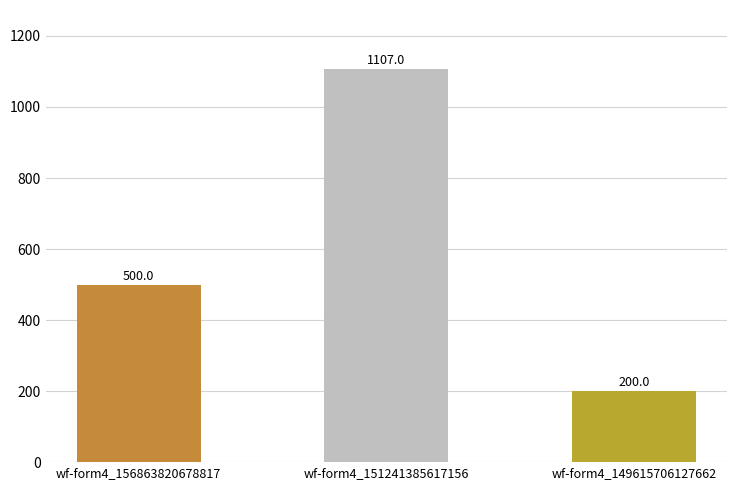

List the labels in order of value, smallest first.

wf-form4_149615706127662, wf-form4_156863820678817, wf-form4_151241385617156